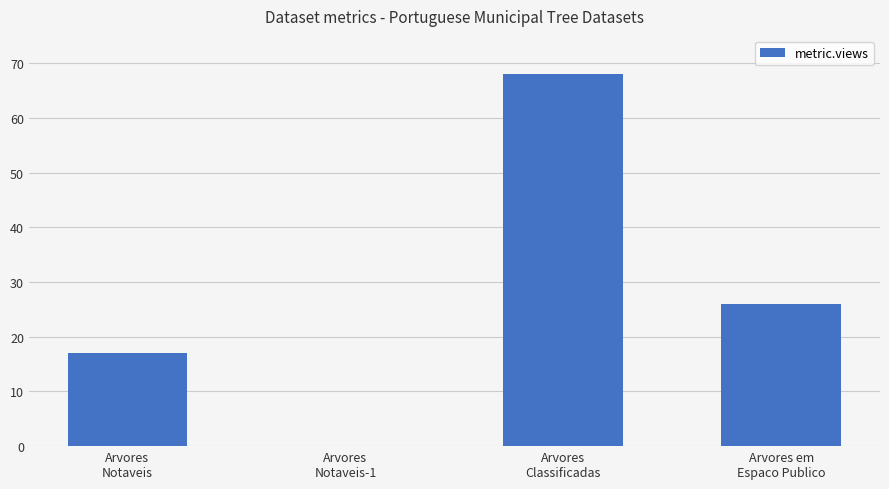

What is the sum of the values at Arvores
Classificadas and Arvores
Notaveis?

85